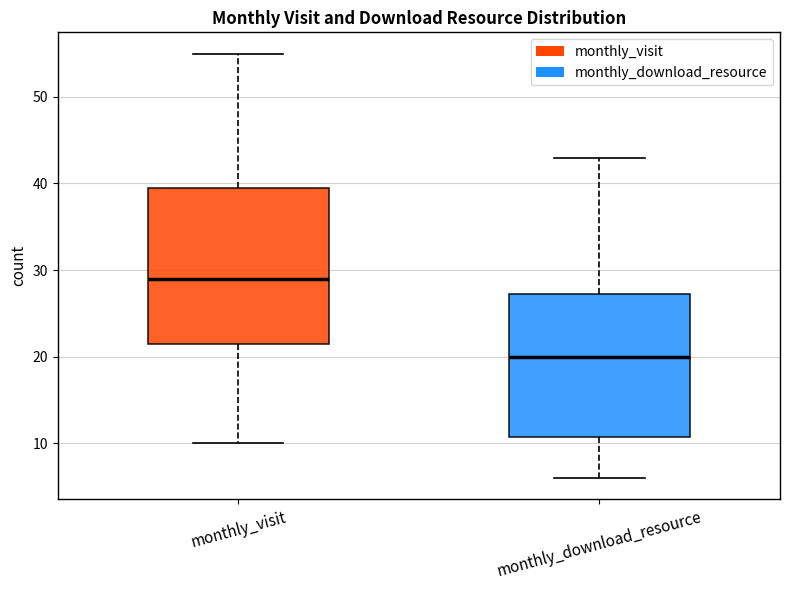

Where does the upper whisker of the box for monthly_download_resource end on the y-axis? The values are not printed on the chart, so give them approximately, as read against the axis.

43